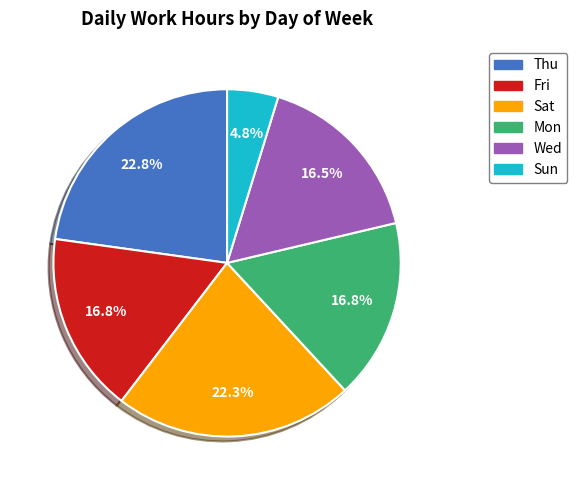

Do Thu and Sat together represent more than half of the pie?

No